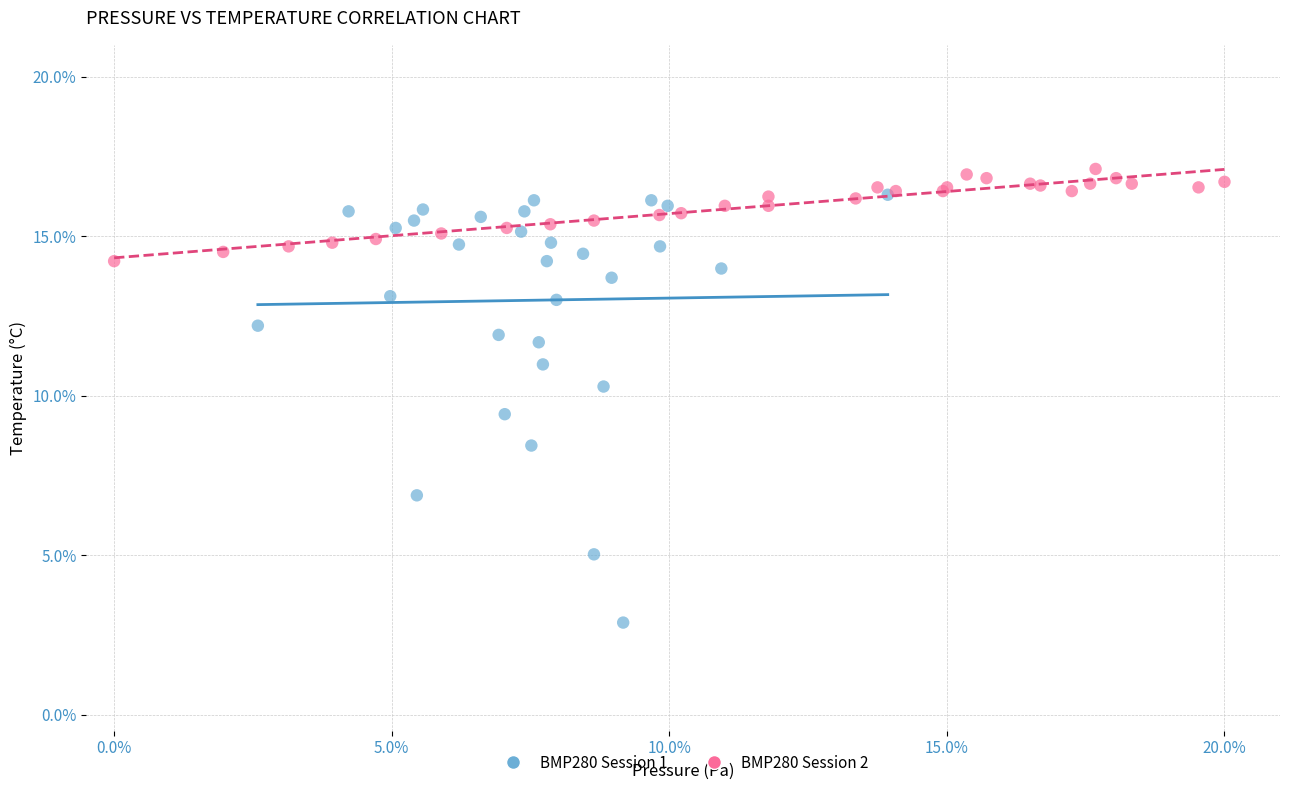

What are all the series names shown in the legend?

BMP280 Session 1, BMP280 Session 2